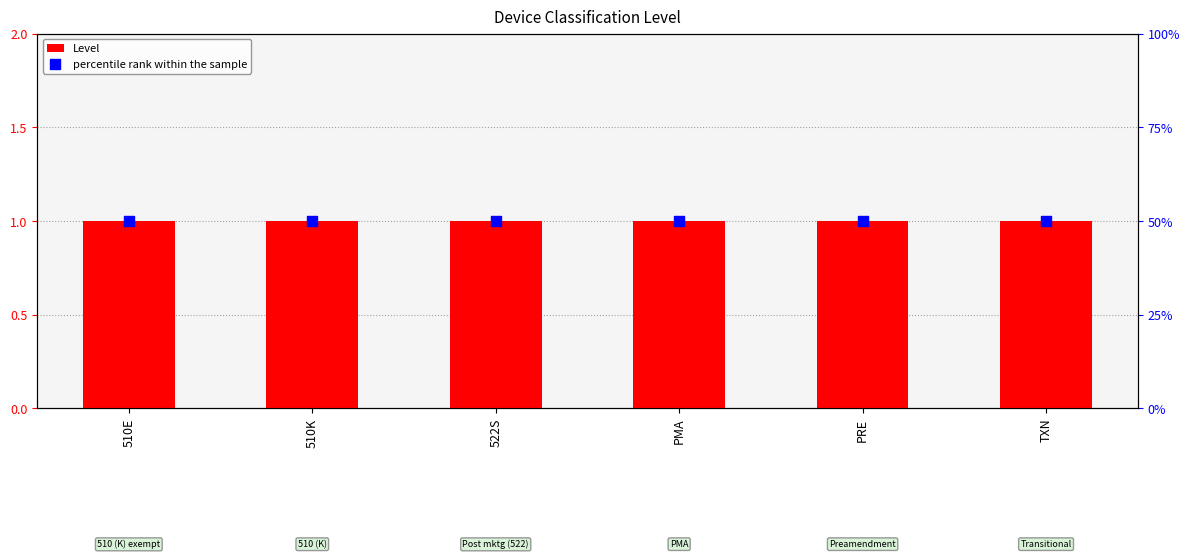

What is the total value across all series at TXN?

51